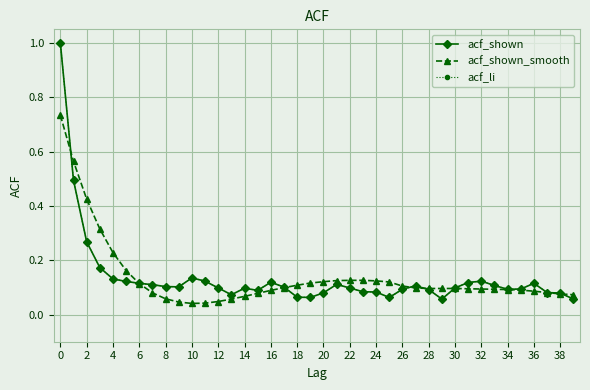

How many intersections are there between acf_shown_smooth and acf_li?

7